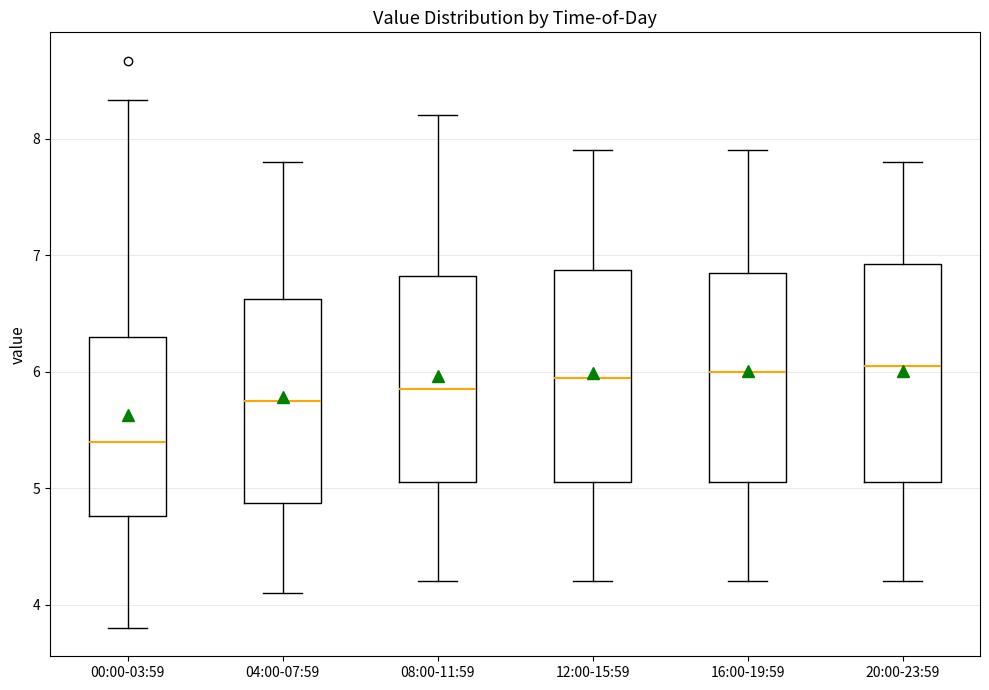

Where does the median line of the box for 12:00-15:59 sit on the y-axis? The values are not printed on the chart, so give them approximately, as read against the axis.

6.0